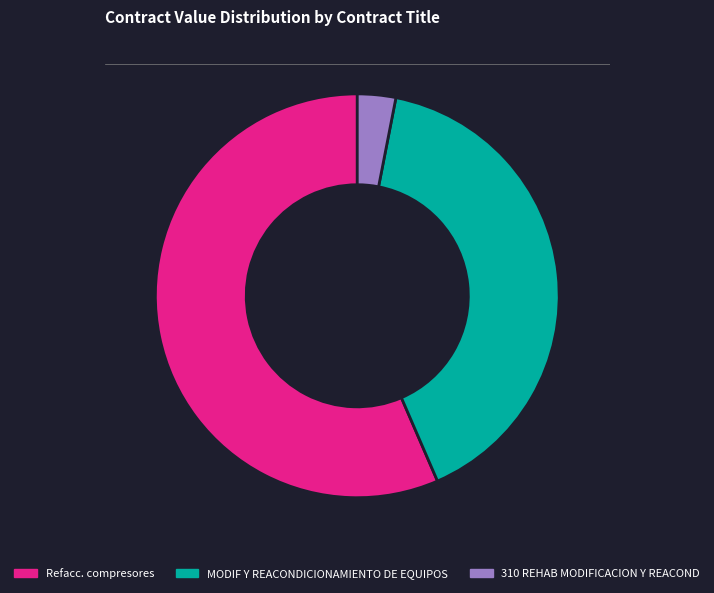

What is the ratio of the value at Refacc. compresores to the value at MODIF Y REACONDICIONAMIENTO DE EQUIPOS?

1.4